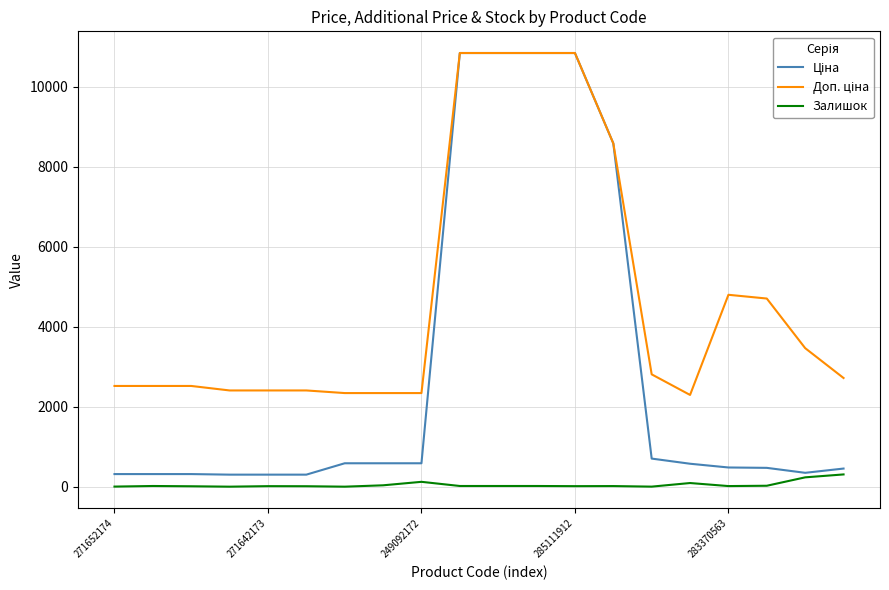

At how many categories does at least one series exceed 10081?

4